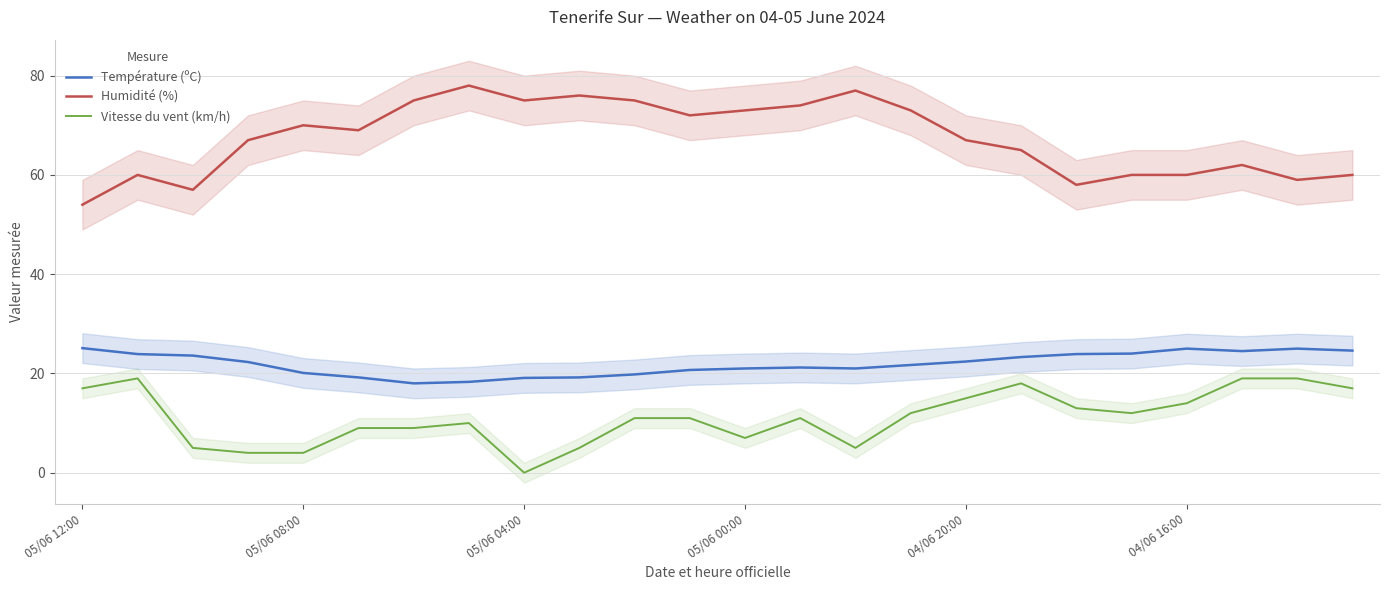

True or false: Humidité (%) and Vitesse du vent (km/h) intersect in this chart.

False